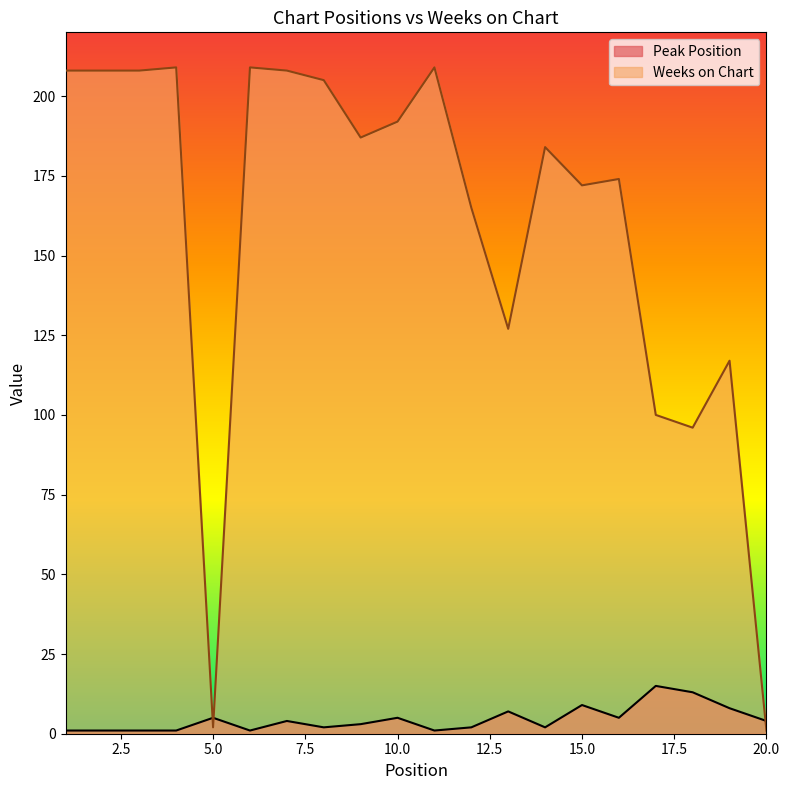

At which category does Weeks on Chart reach its first local valley?

5